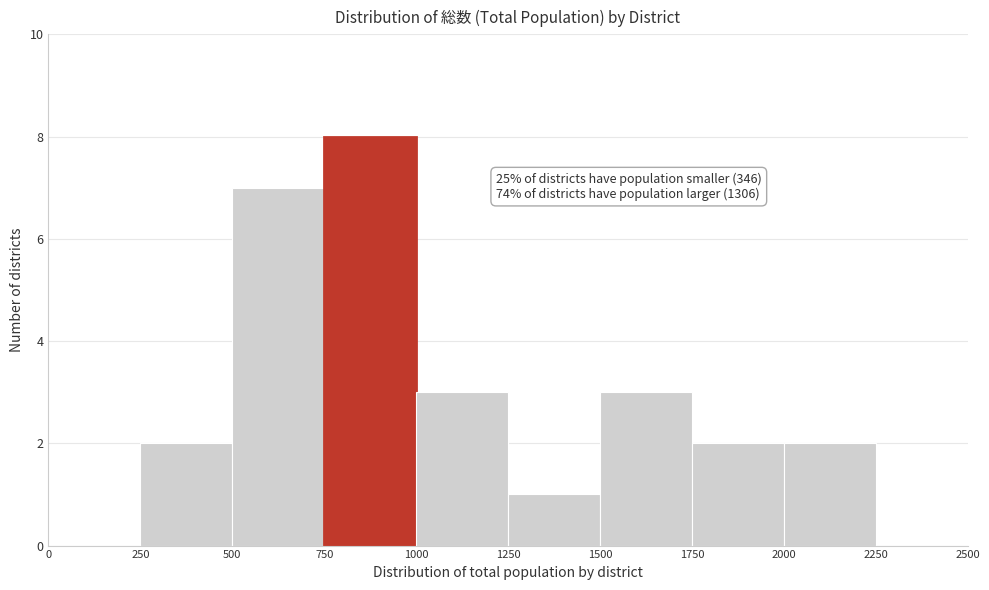

Over which range of the x-axis is the bar tallest?

750 to 1000